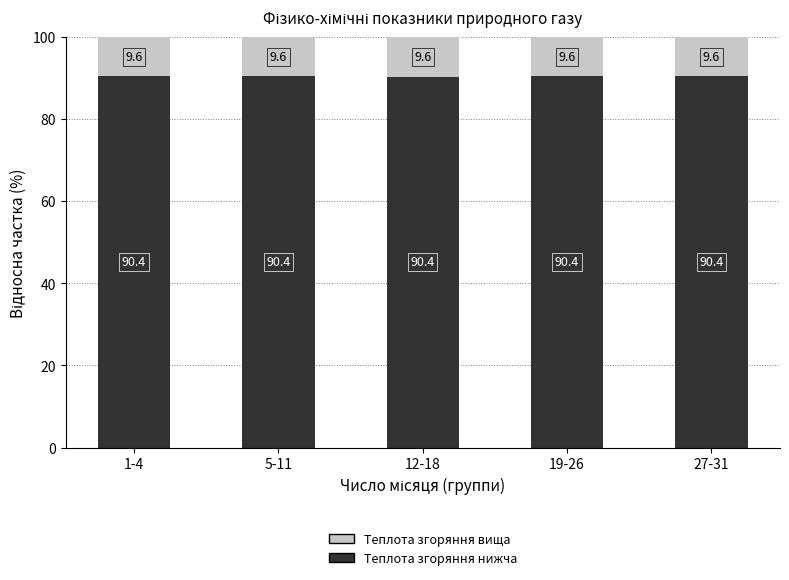

Count the Теплота згоряння нижча values in the range 90 to 91.

5